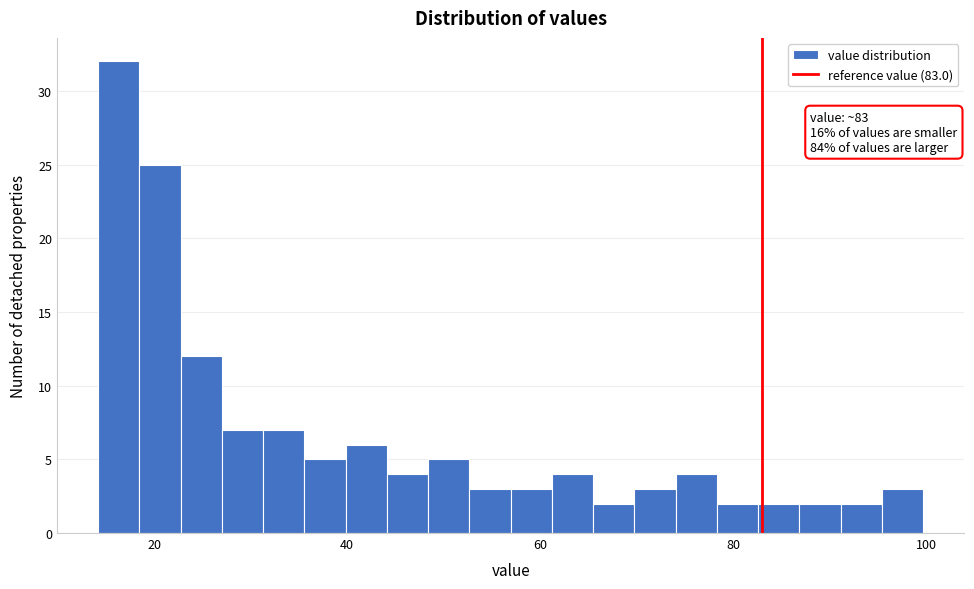

Around what value on the x-axis is the tallest bar? Give the approximate position of its centre, as read against the axis.

16